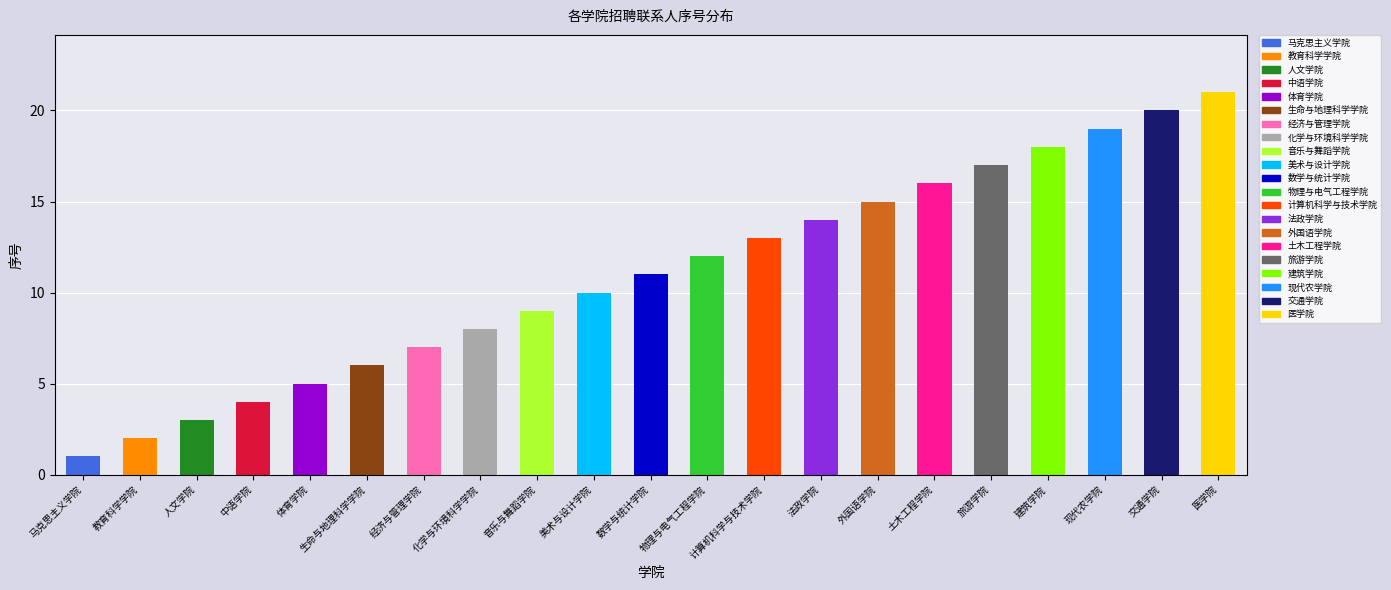

What is the greatest value displayed?

21